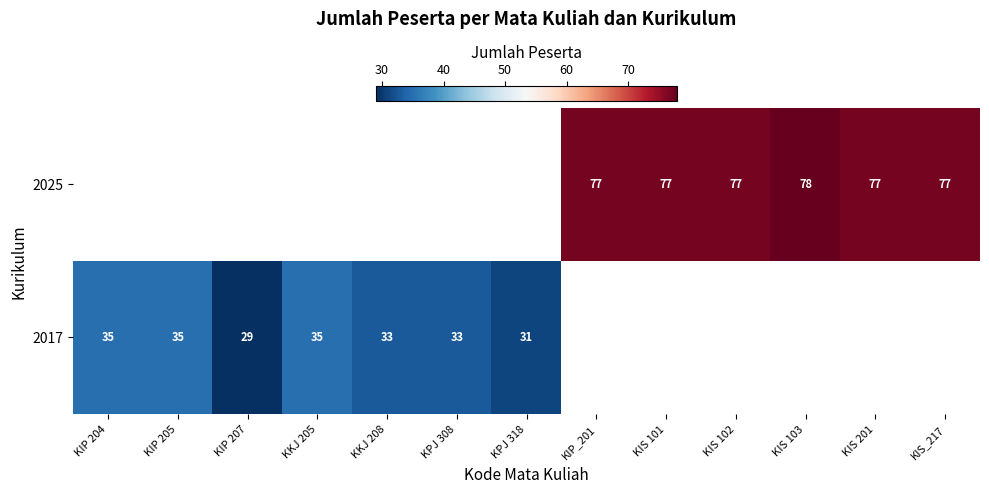

Which category has the highest value across all series?

KIS 103